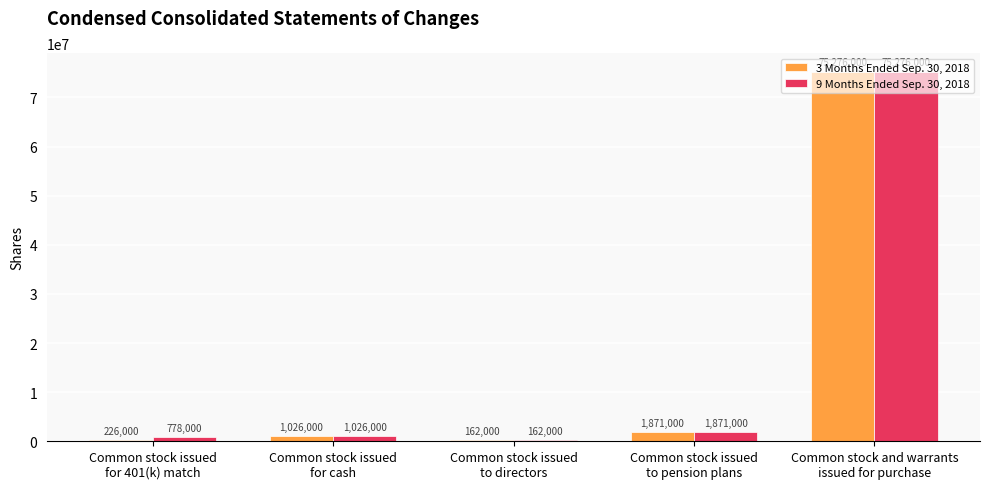

What are all the series names shown in the legend?

3 Months Ended Sep. 30, 2018, 9 Months Ended Sep. 30, 2018